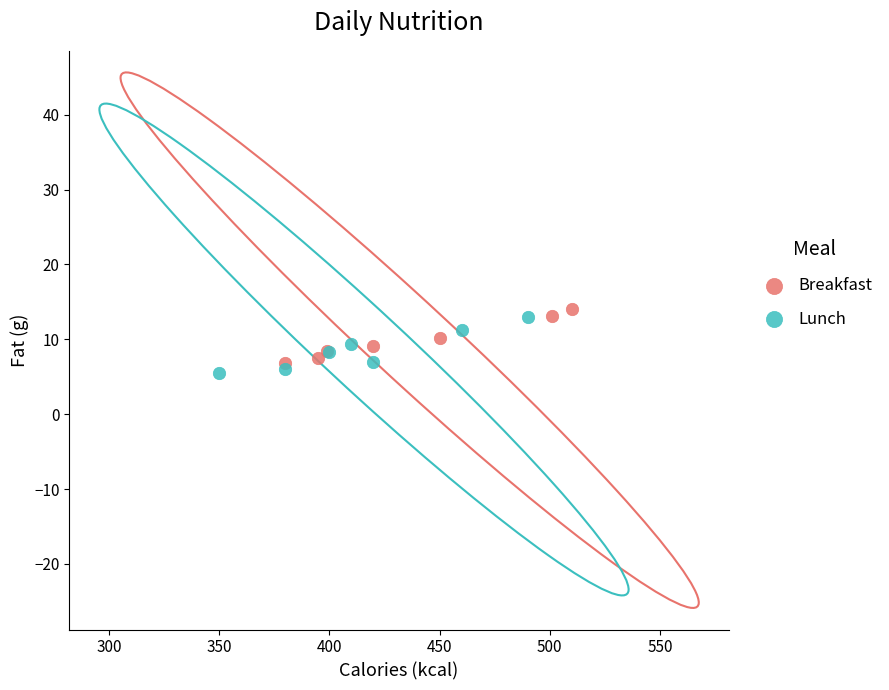

What are all the series names shown in the legend?

Breakfast, Lunch